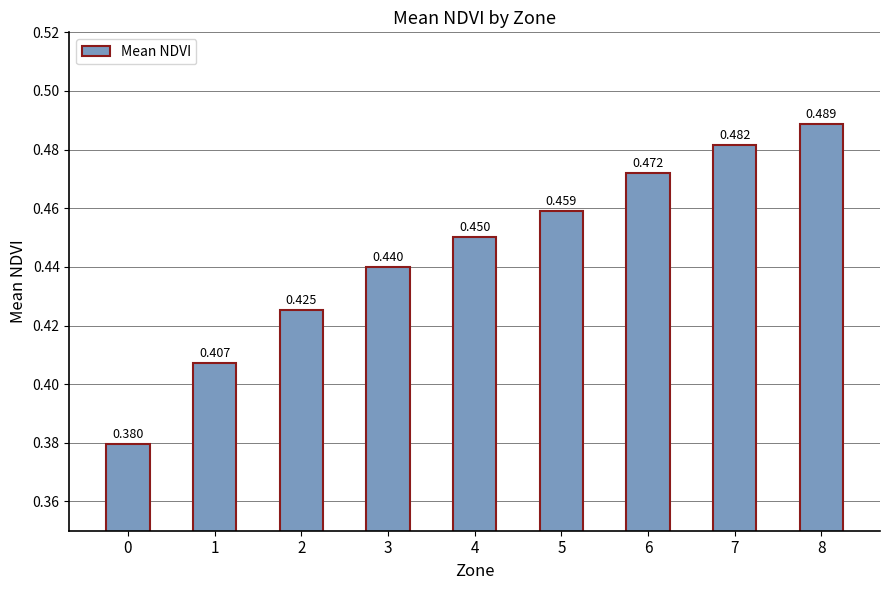

Are the bars horizontal?

No